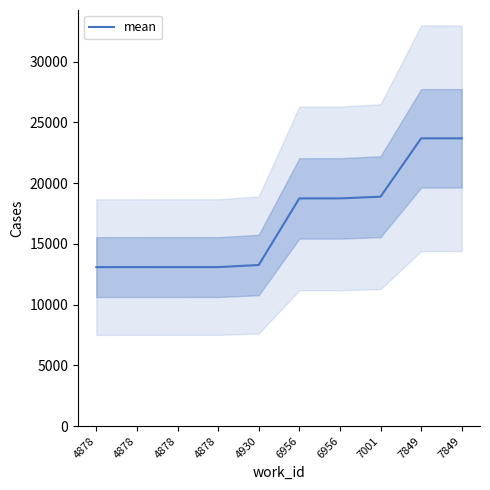

What is the difference between the values at 6956 and 7001?

141